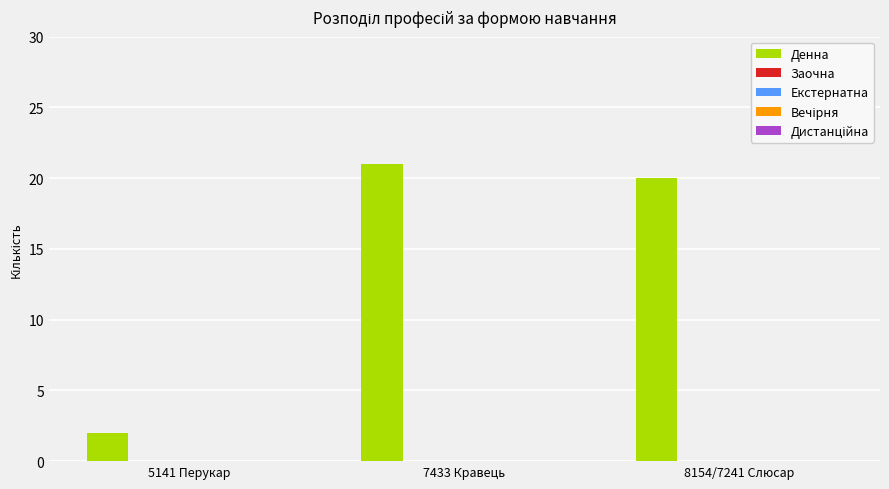

What is the maximum value shown in the chart?

21